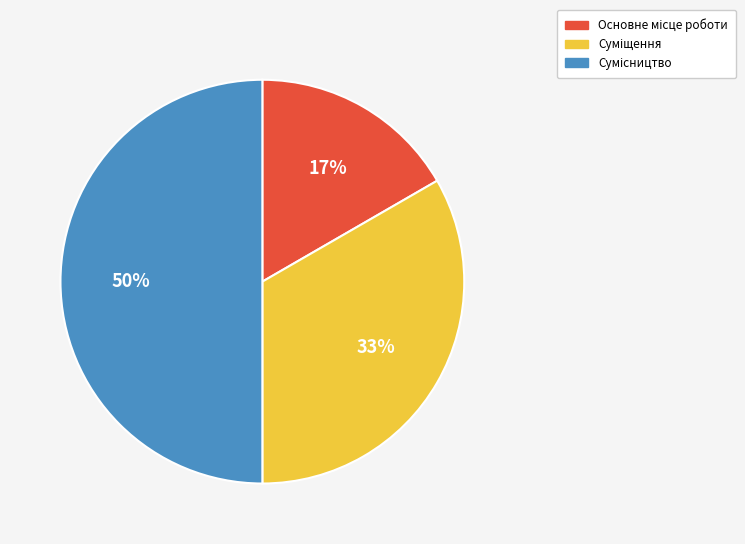

To the nearest percent, what is the average slice percentage?

33%